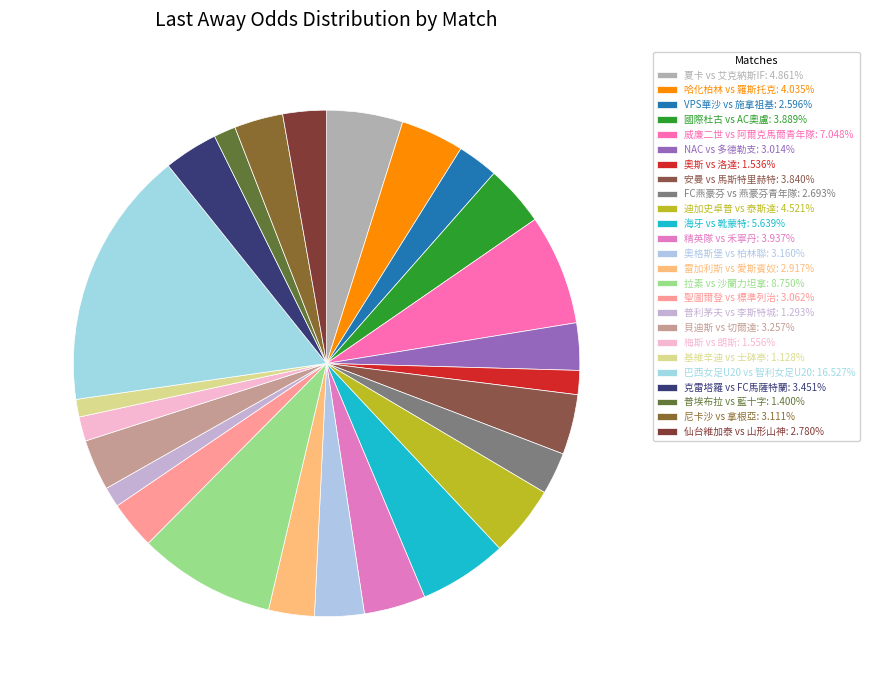

To the nearest percent, what is the difference between the largest and smallest slice percentages?

15%